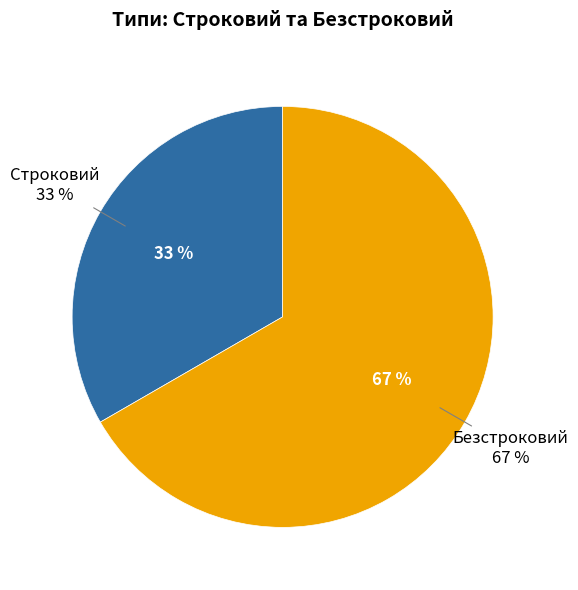

To the nearest percent, what is the combined percentage of Строковий and Безстроковий?

100%